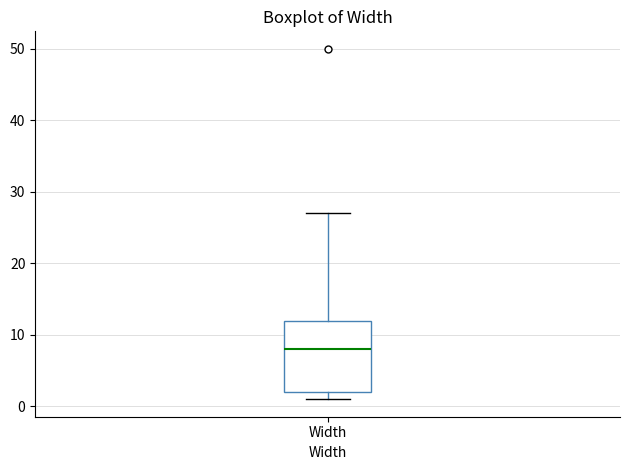

Read this box plot against the y-axis: the position of the median line, the range covered by the box, and the ends of both whiskers. The values are not printed on the chart, so give them approximately, as read against the axis.

median 8, box 2 to 12, whiskers 1 to 27